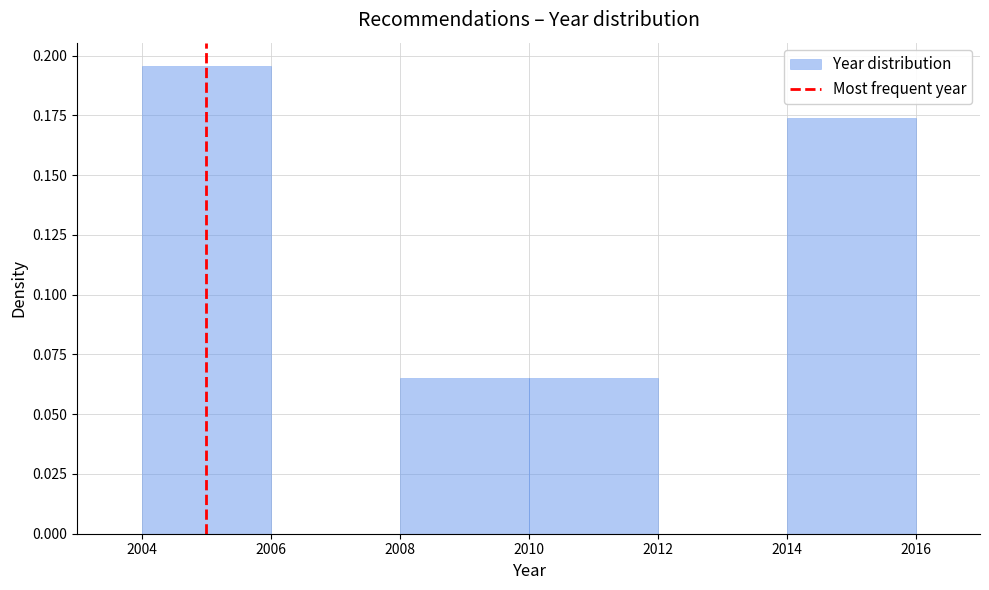

What is the height of the bar covering 2014 to 2016 on the x-axis? The values are not printed on the chart, so give them approximately, as read against the axis.

0.175